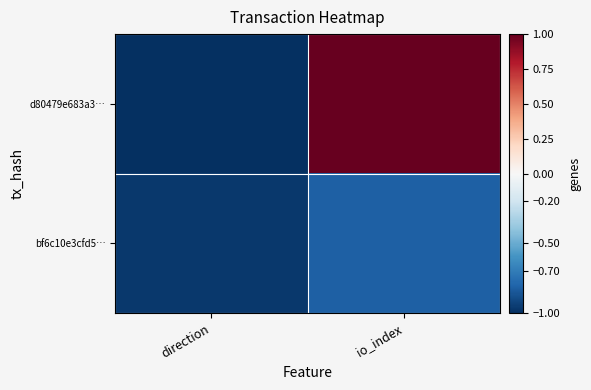

At how many categories does at least one series exceed 0?

1